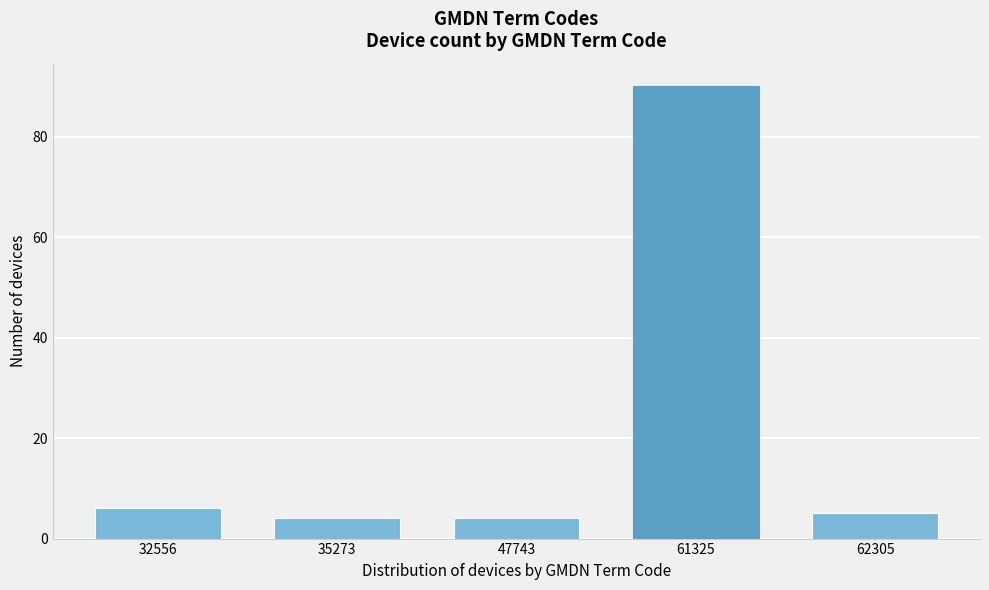

Reading right to left, what are all the values shown in this chart?

62305=5	61325=90	47743=4	35273=4	32556=6